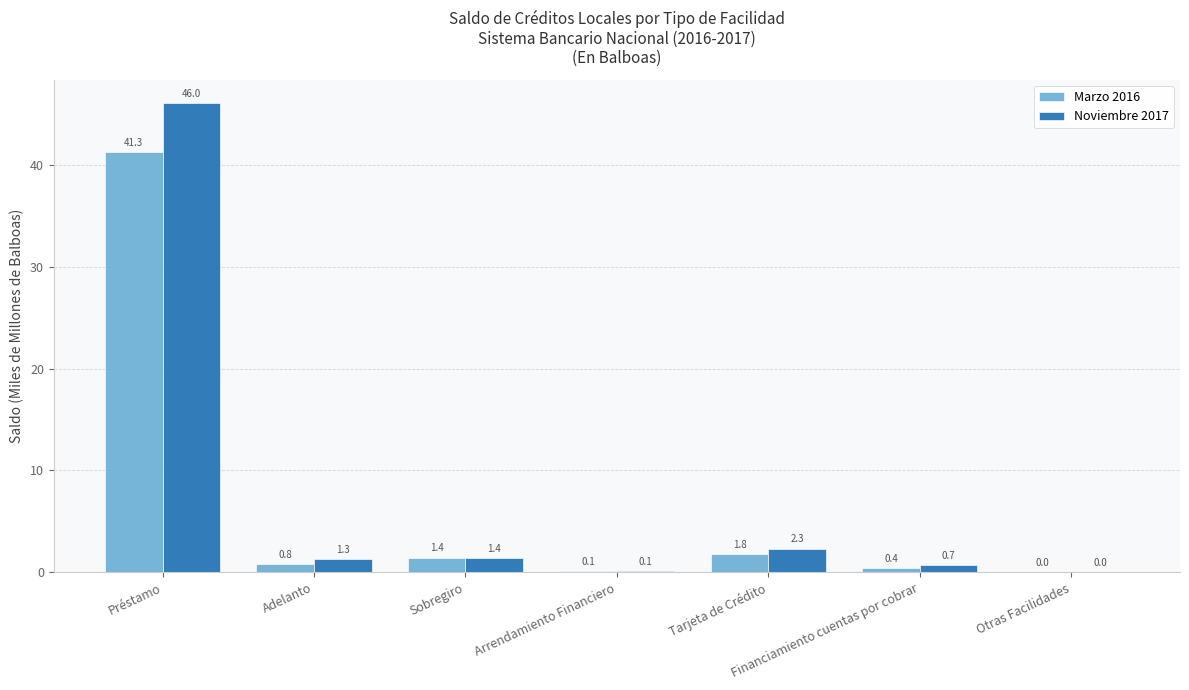

What is the sum of all Marzo 2016 values?

45.9